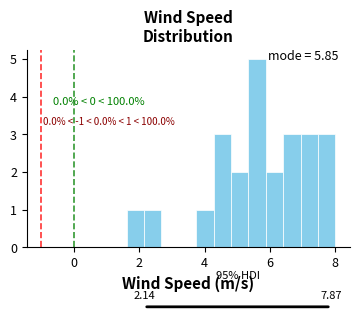

Read against the x-axis, roughly where is the centre of the tallest bar?

5.6